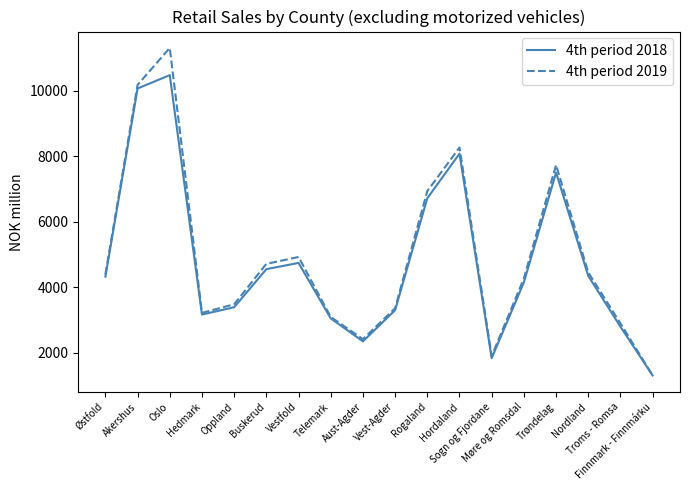

The value of 4th period 2018 at Telemark is 1913. True or false?

False